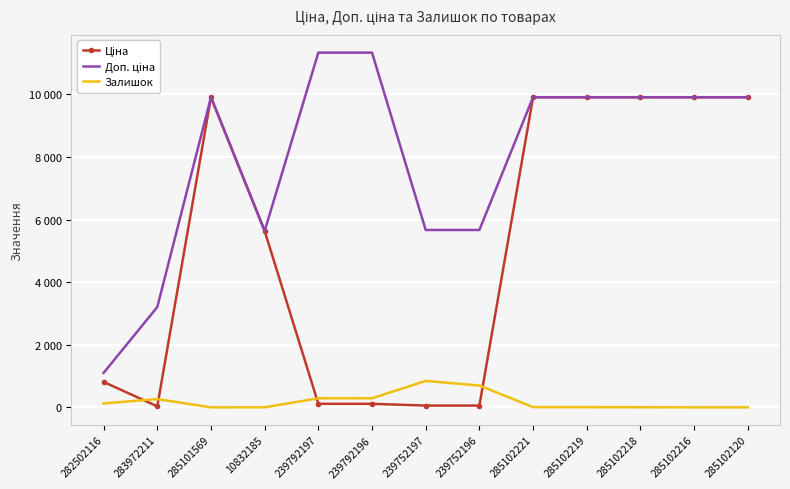

Which label corresponds to the smallest value in the chart?

285101569